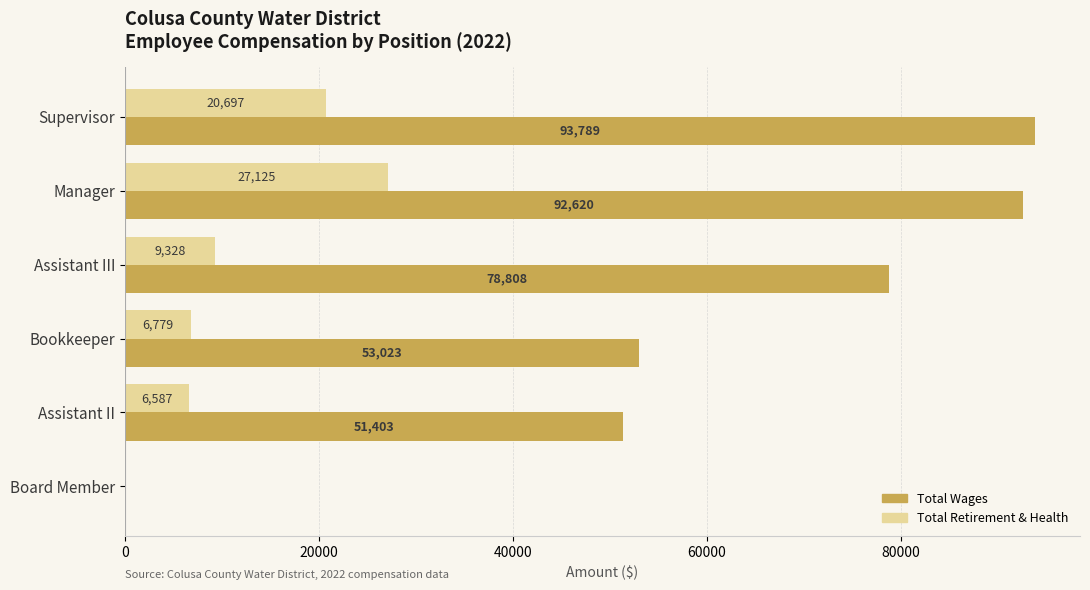

What is the maximum value shown in the chart?

93789